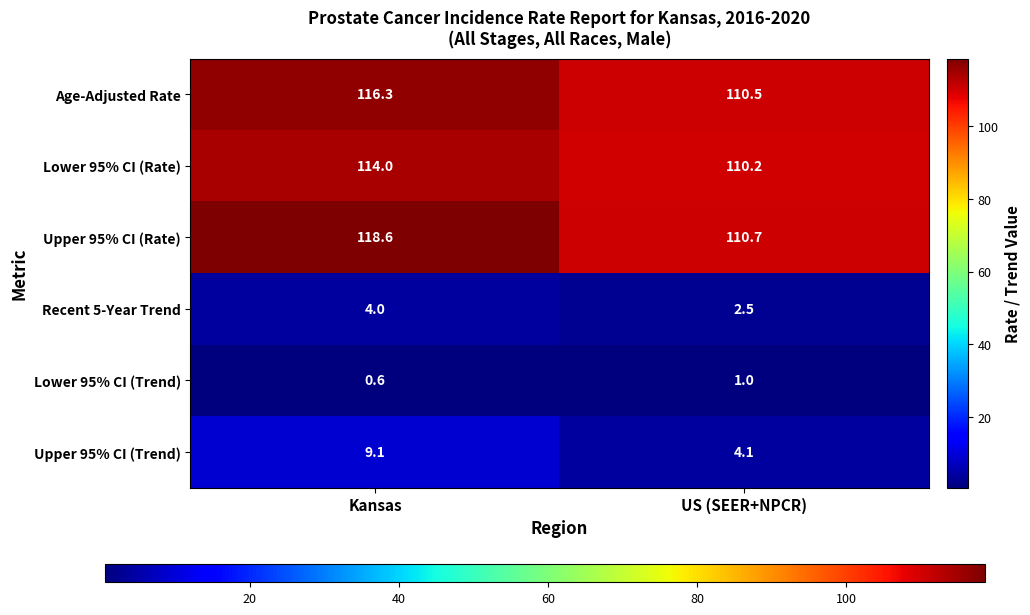

What is the smallest value displayed?

0.6